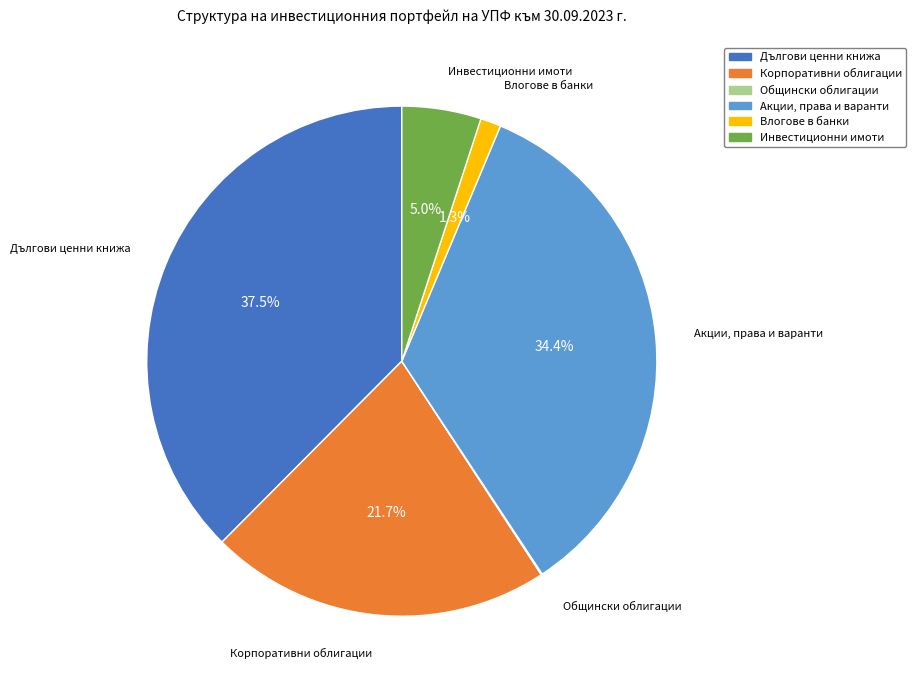

Combined, do Инвестиционни имоти and Корпоративни облигации account for over 50%?

No